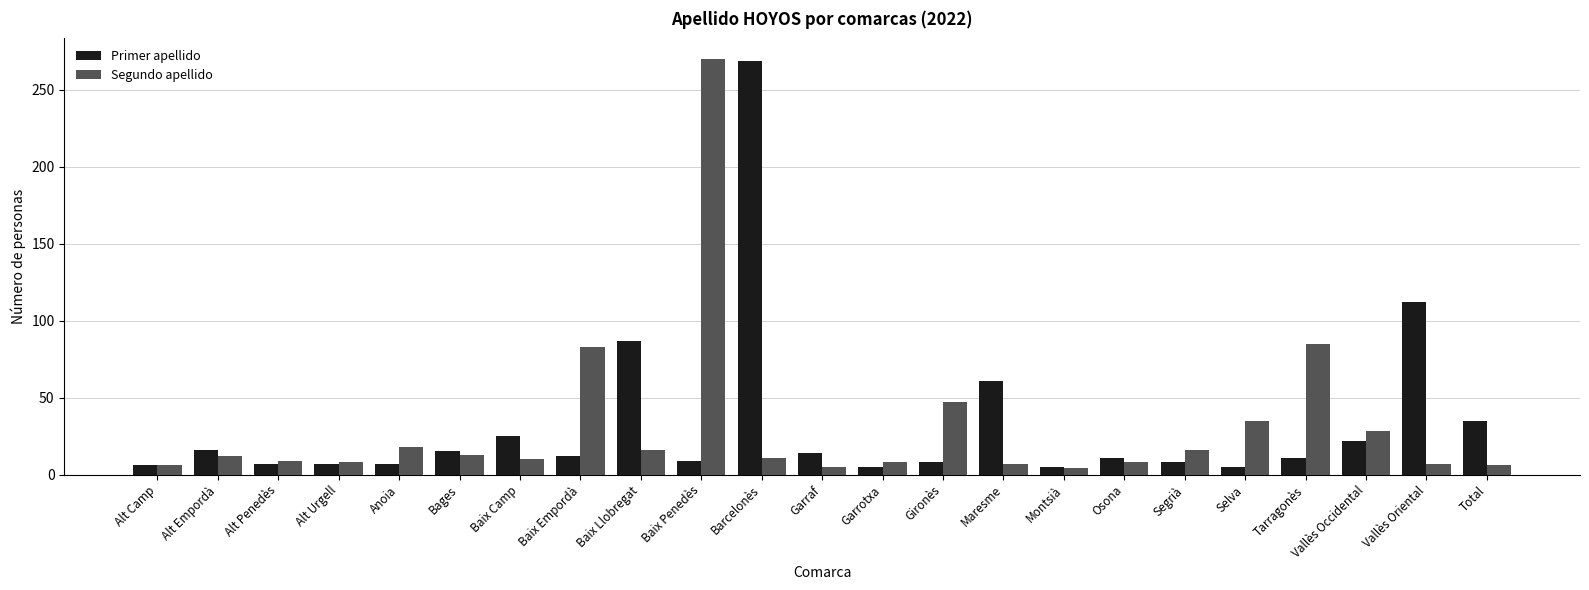

What is the difference between the second highest and second lowest values in the Primer apellido series?

107